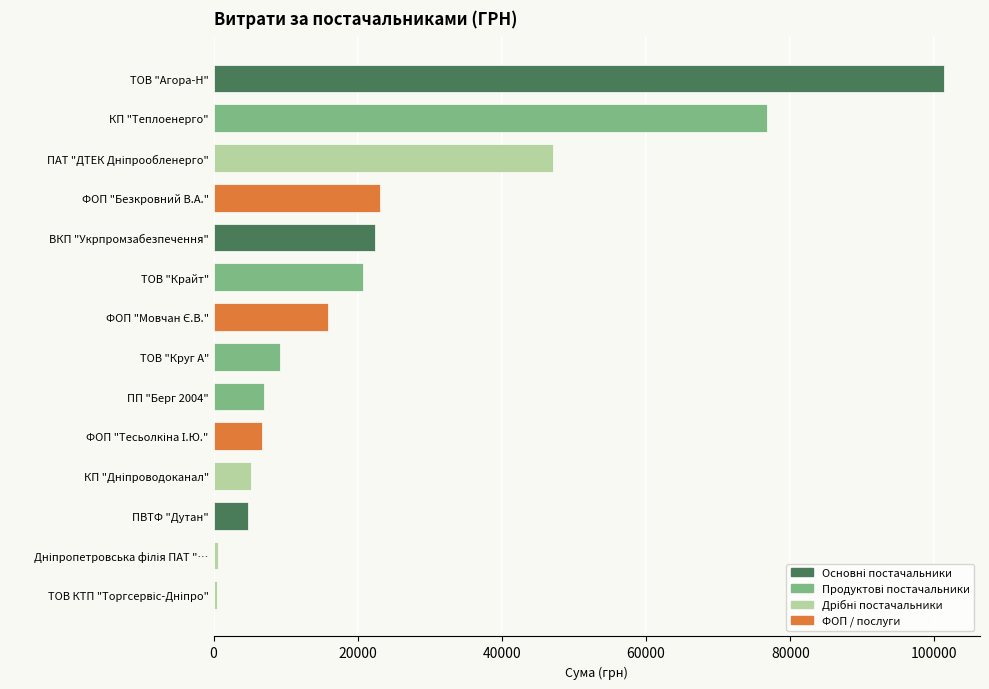

How many categories are shown in the chart?

14